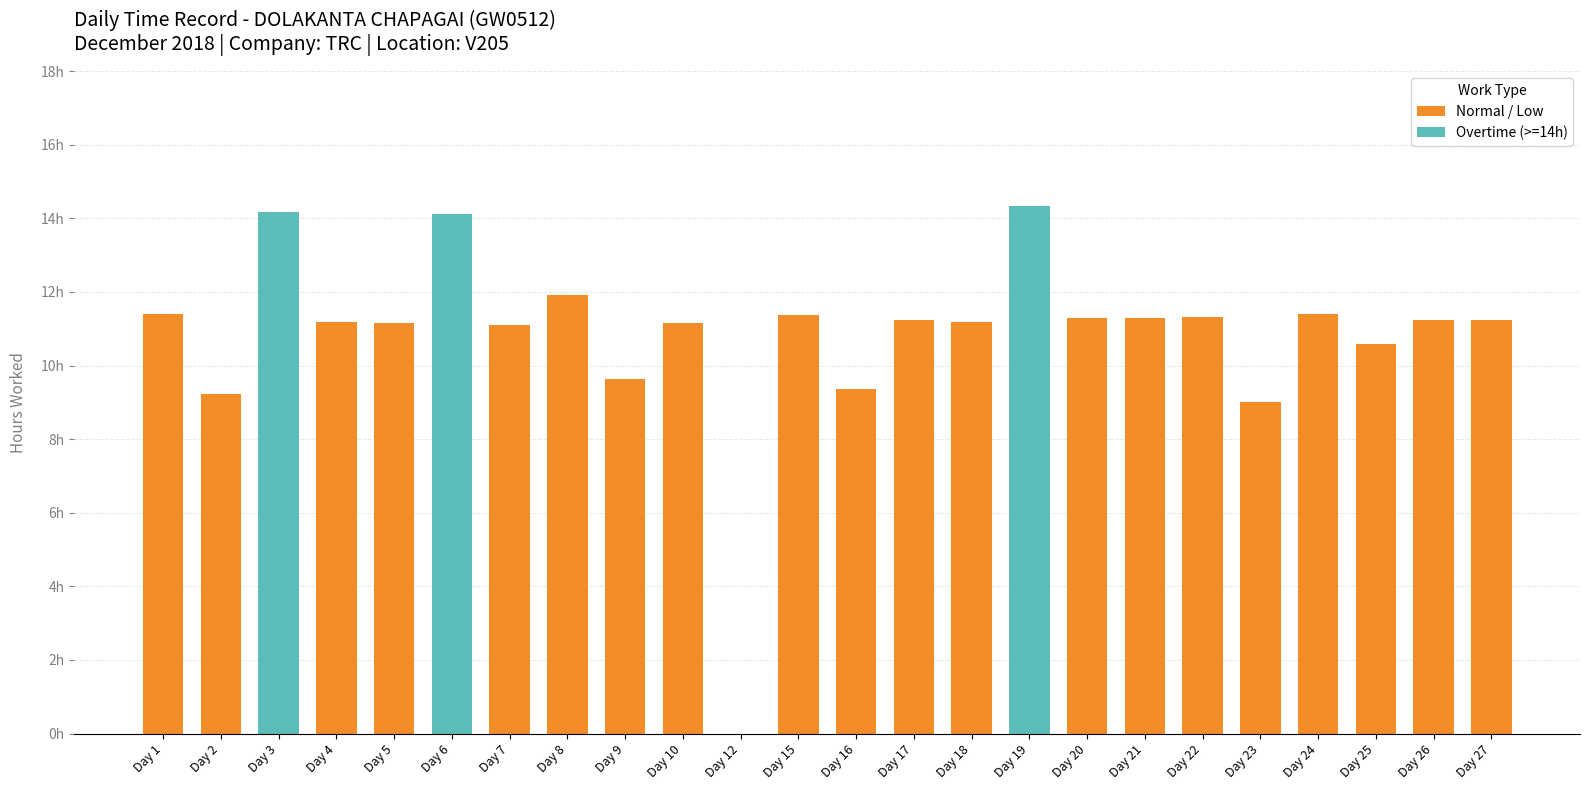

Does the chart contain any negative values?

No